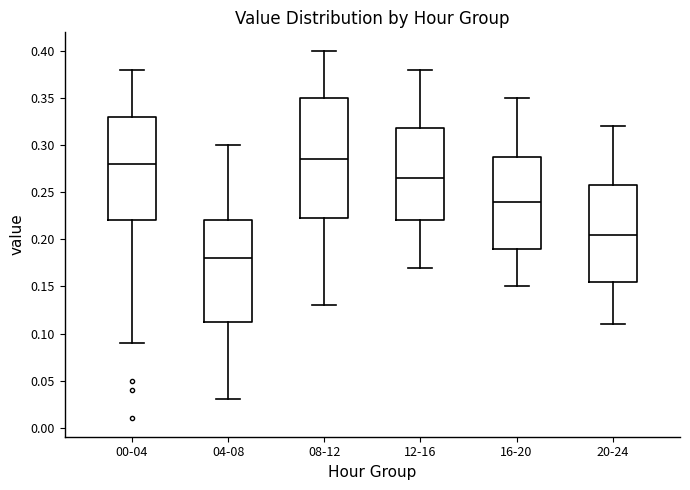

Which box is the tallest, from its lower edge to its upper edge?

08-12